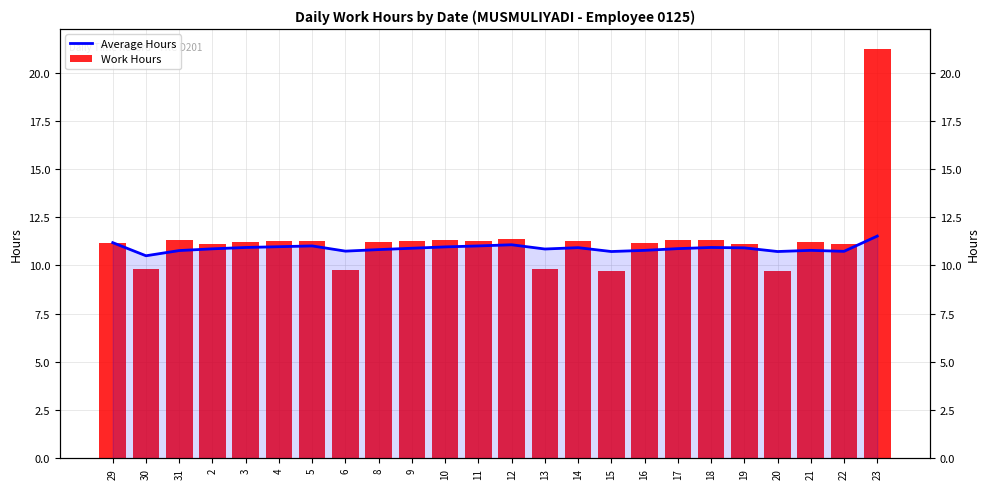

List the labels in order of Work Hours value, largest first.

23, 12, 10, 17, 31, 18, 11, 14, 9, 4, 5, 8, 21, 3, 29, 16, 19, 2, 22, 30, 13, 6, 15, 20